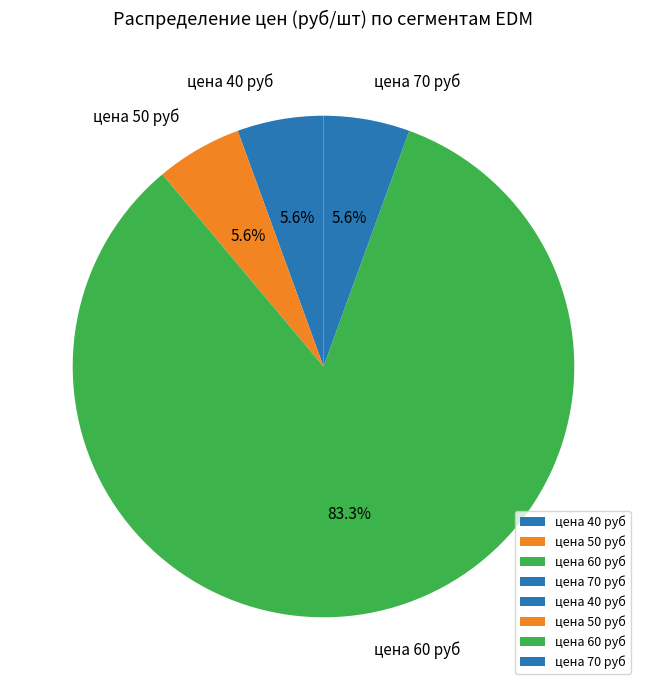

How many slices are in this pie chart?

4